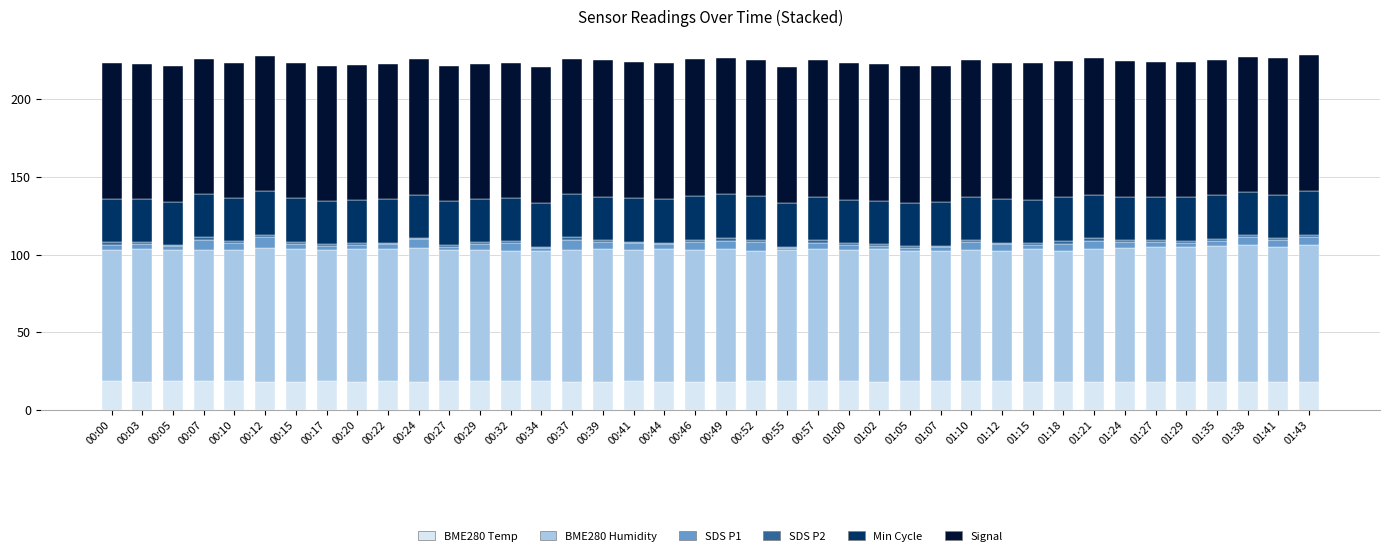

Is it true that BME280 Temp equals 18.4 at 00:10?

True